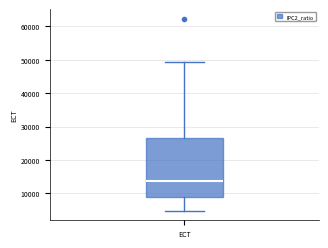

Transcribe this box plot: give where the median line is, the range the box spans, and where the two whiskers end, as read against the y-axis. The values are not printed on the chart, so give them approximately, as read against the axis.

median 14000, box 9000 to 26000, whiskers 5000 to 49000